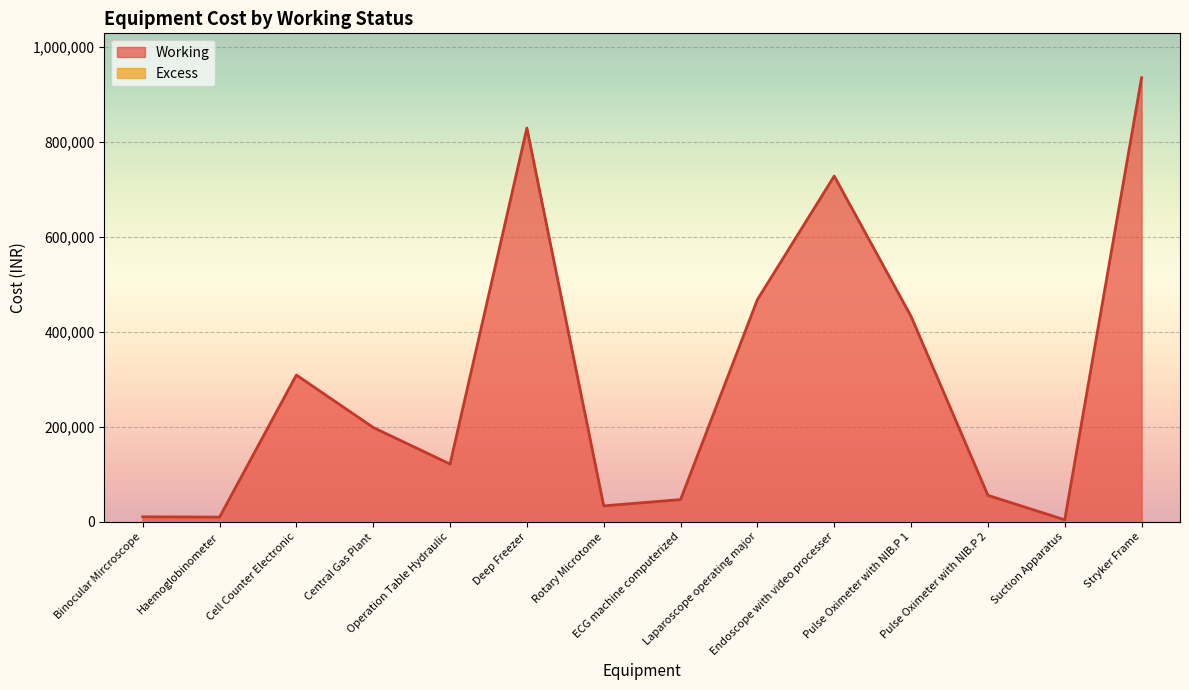

At which label is the value closest to 469500?

Laparoscope operating major